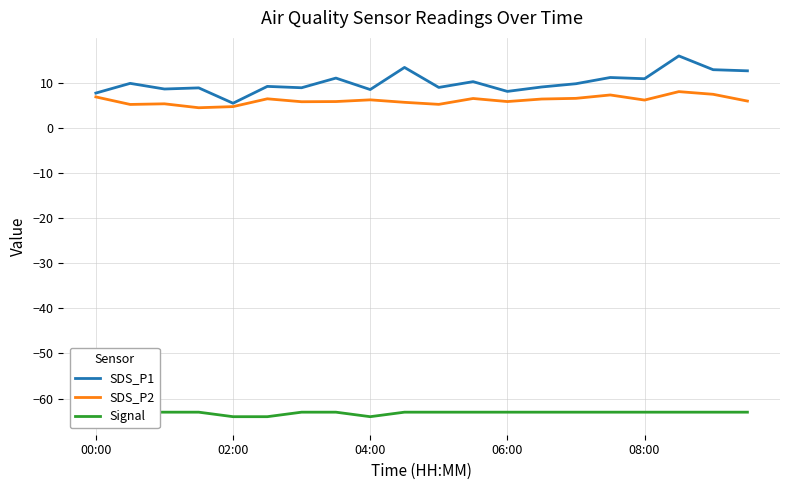

Is the value of Signal at 5 greater than the value of SDS_P2 at 10?

No